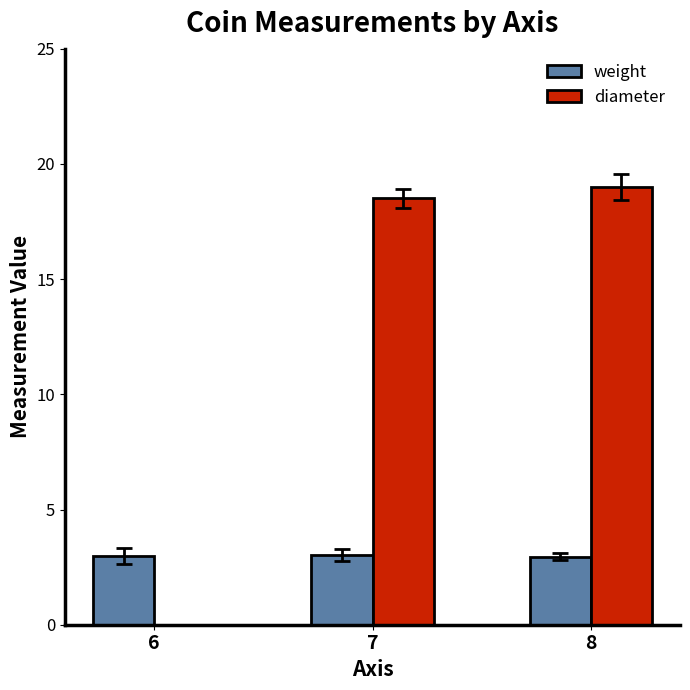

Between 6 and 7, which series saw the biggest shift?

diameter